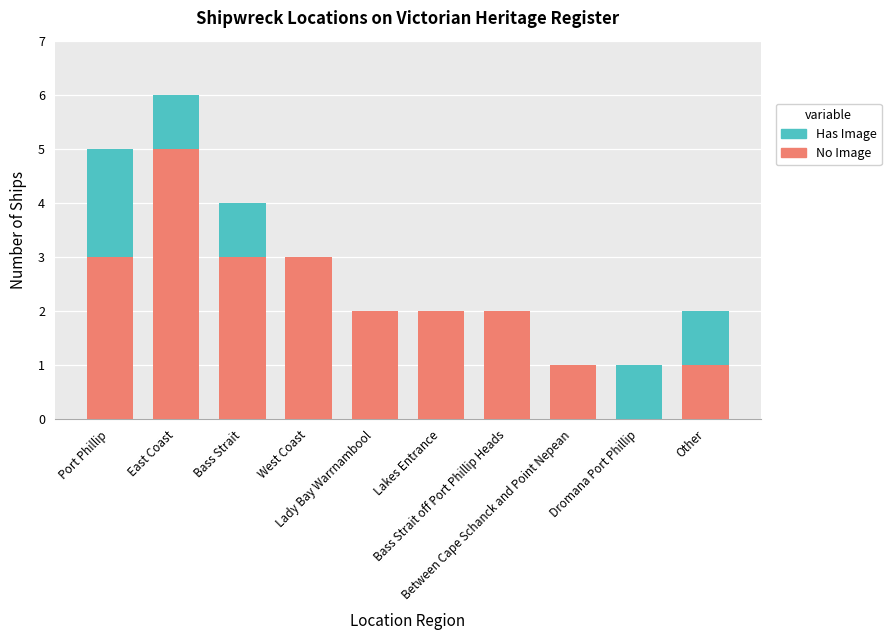

Are the bars grouped side by side (vs. stacked)?

No